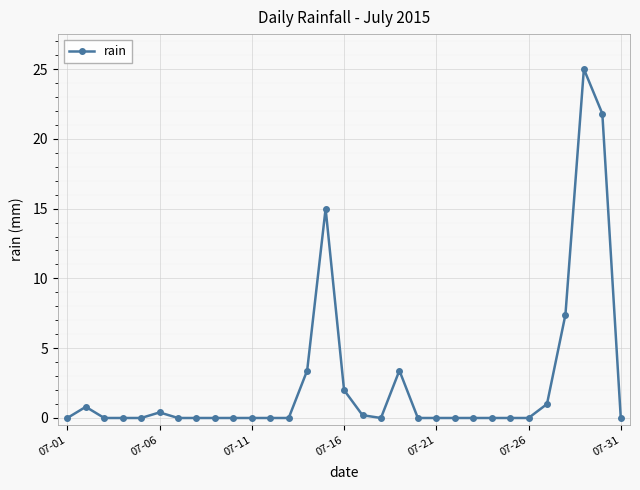

What is the value of the 6th point from the left?

0.4